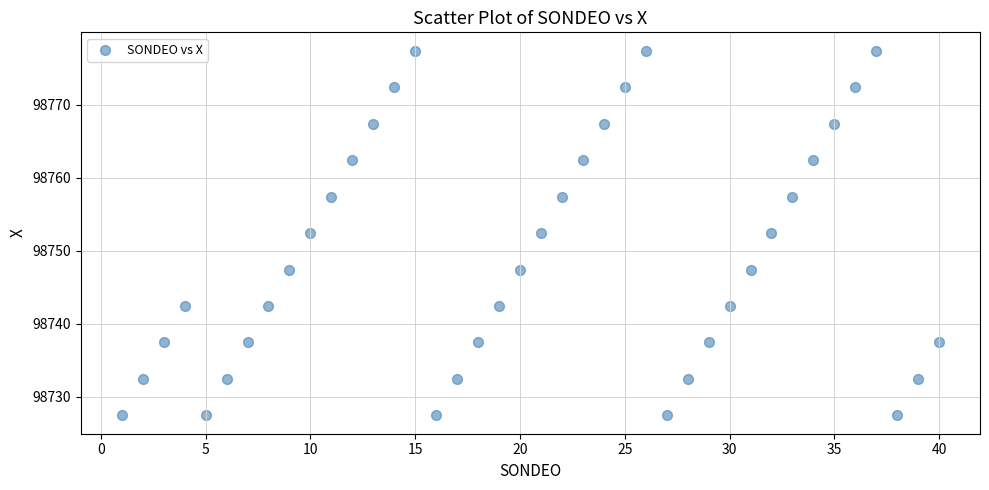

What is the range of Y values (max minus min)?

50.0